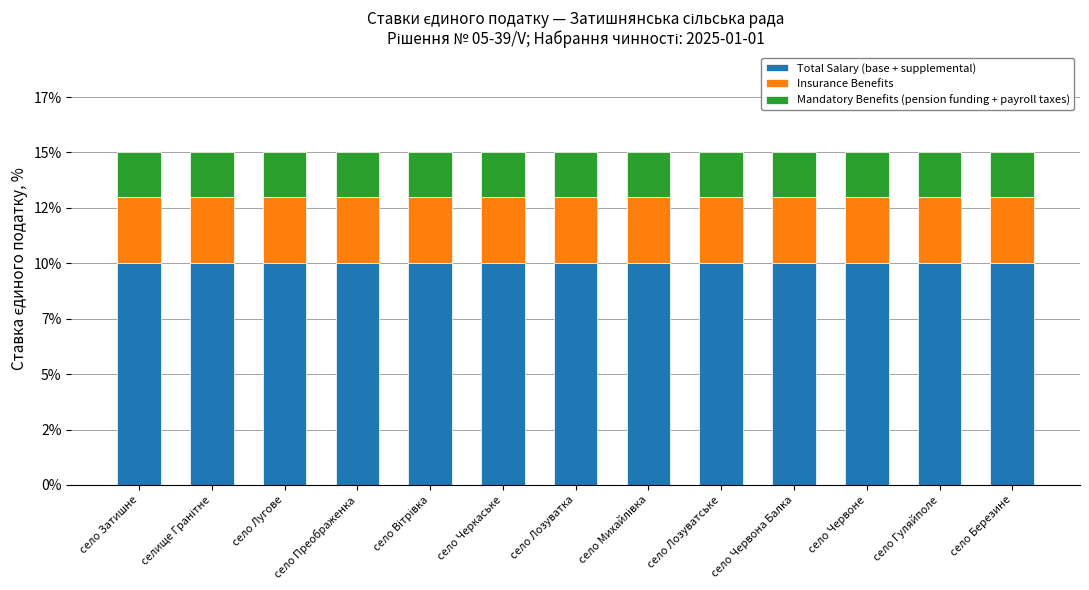

Which series has the largest range (max minus min)?

Total Salary (base + supplemental)